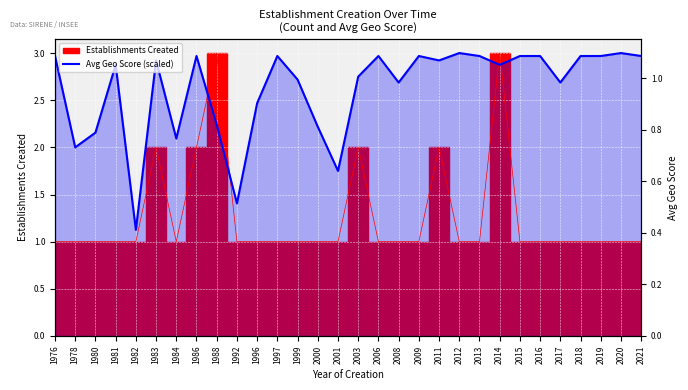

Read the value at 1981.

2.9